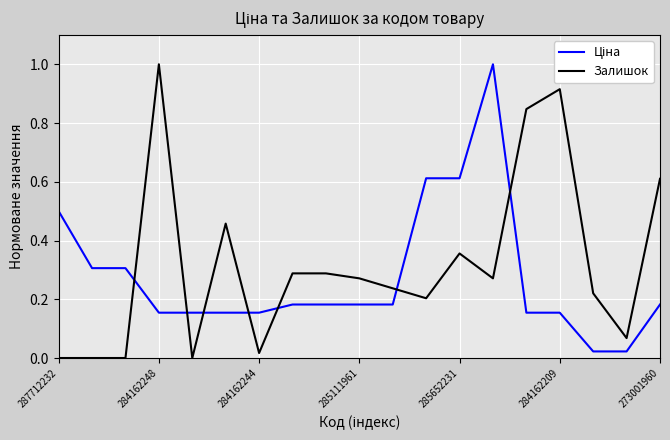

What is the greatest value displayed?

1.0